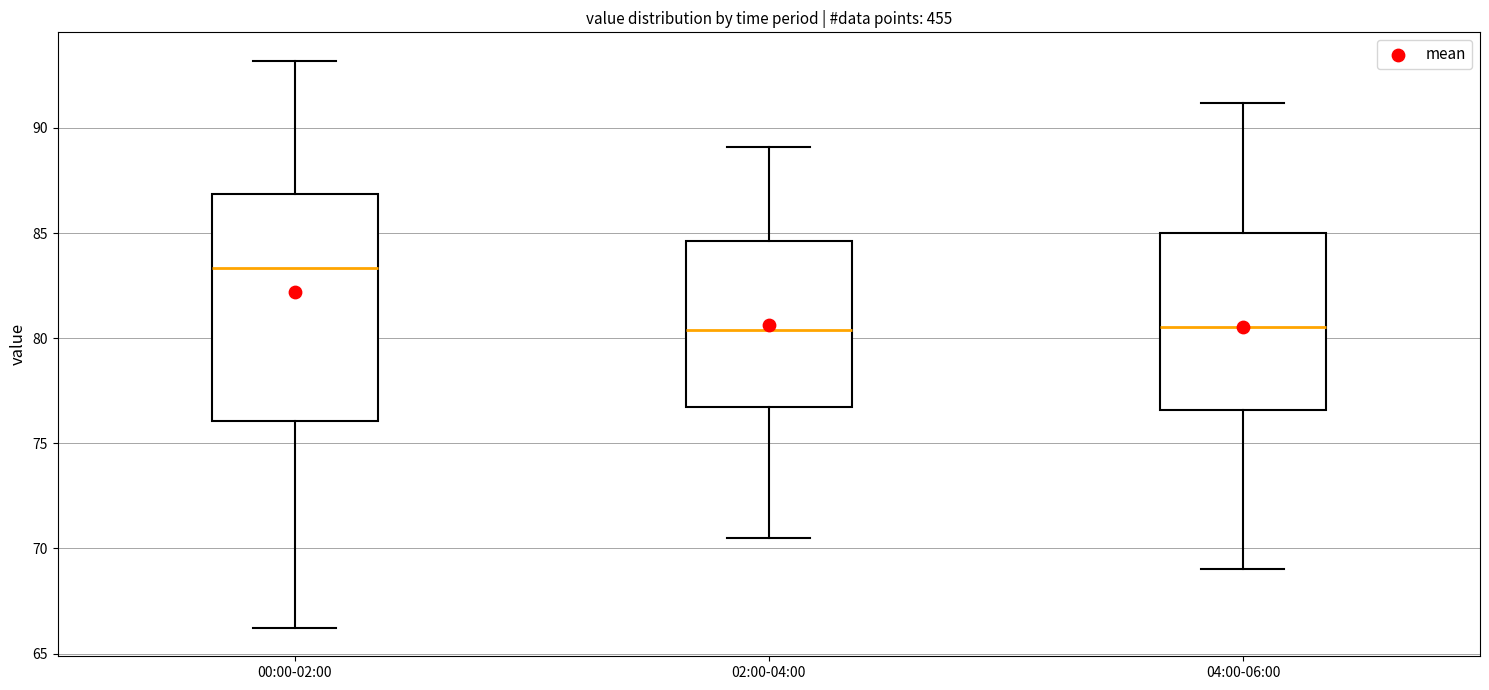

Reading left to right, read every box against the y-axis: the position of its median line, the range the box covers, and the ends of its whiskers. The values are not printed on the chart, so give them approximately, as read against the axis.

00:00-02:00: median 83.5, box 76.0 to 87.0, whiskers 66.0 to 93.0
02:00-04:00: median 80.5, box 76.5 to 84.5, whiskers 70.5 to 89.0
04:00-06:00: median 80.5, box 76.5 to 85.0, whiskers 69.0 to 91.0